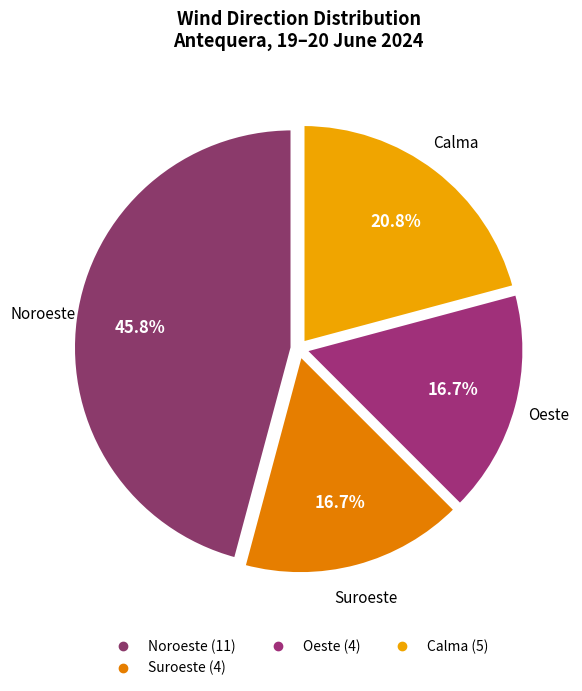

Is there any slice that represents more than half of the pie?

No